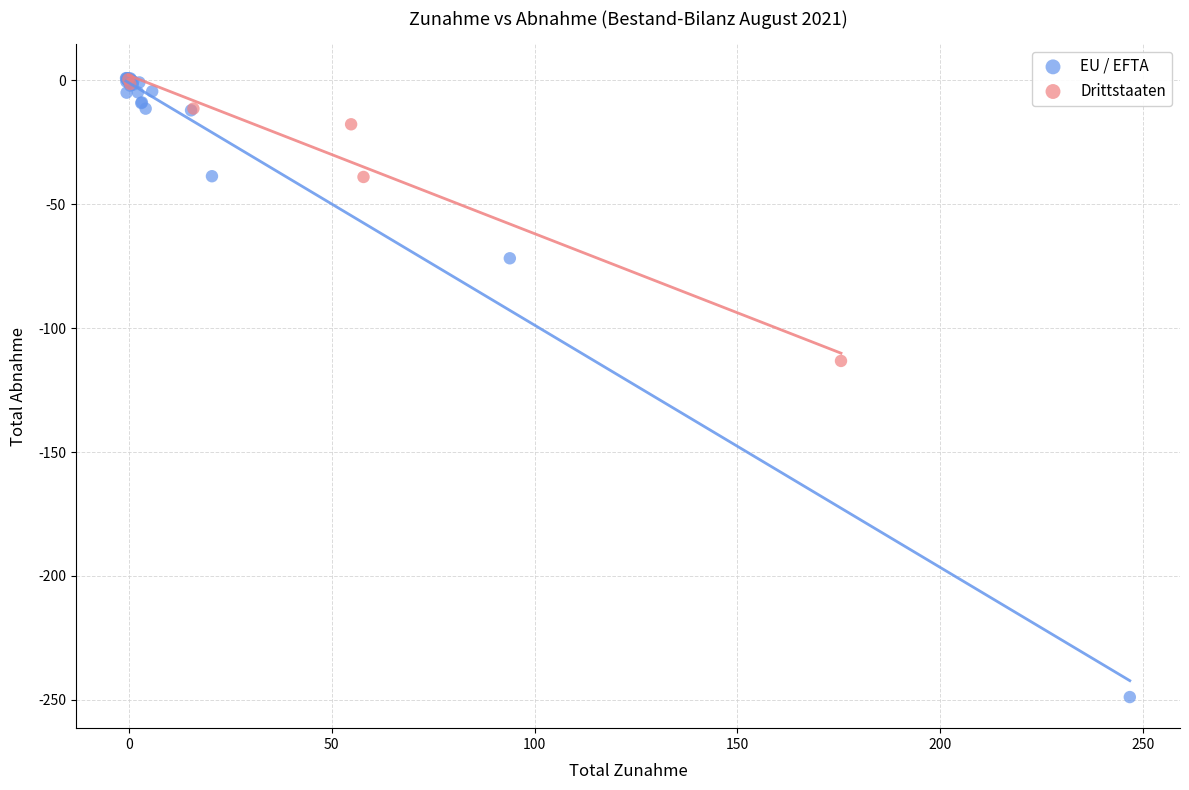

Which series has the widest spread of Y values?

EU / EFTA